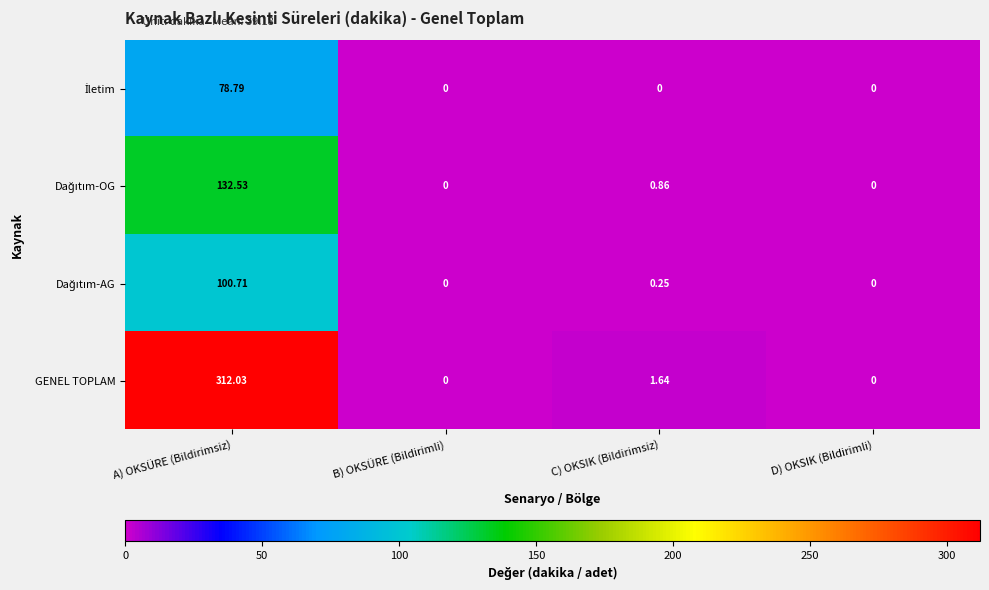

At which category is the sum across all series the highest?

A) OKSÜRE (Bildirimsiz)